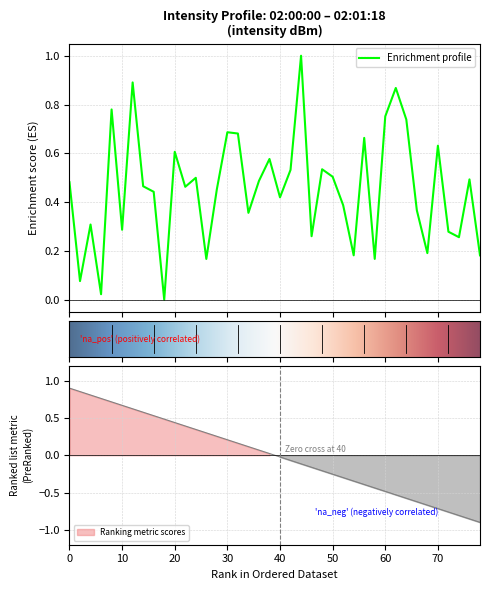

What is the highest value of the Enrichment profile series?

1.0